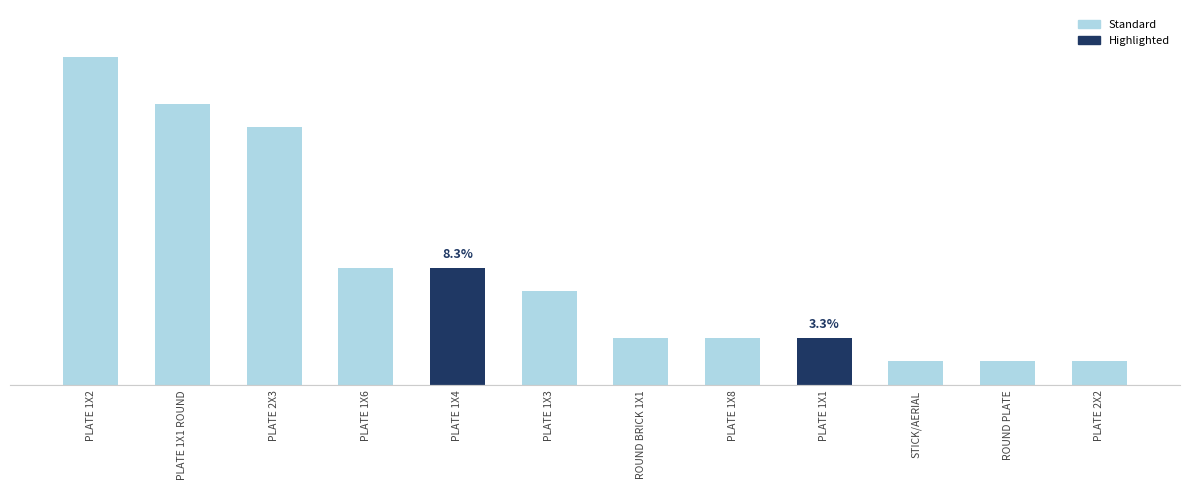

Where does the data first go above 4?

PLATE 1X2